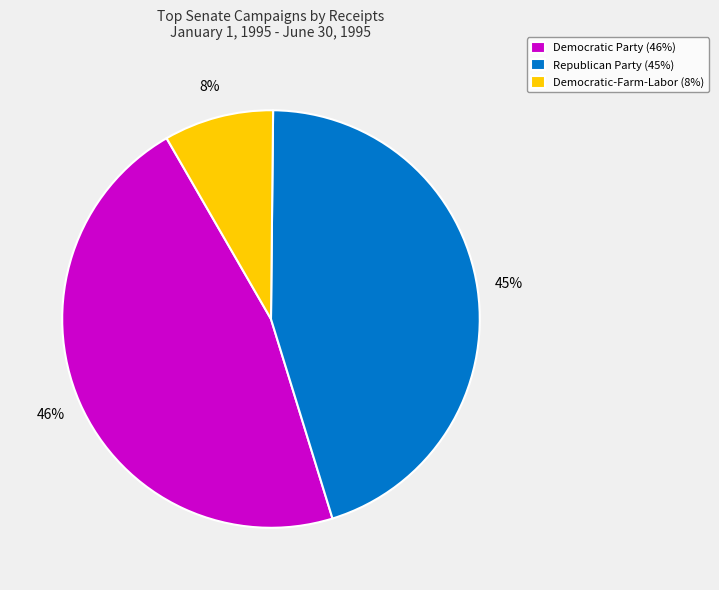

The Democratic-Farm-Labor (8%) slice represents 20% of the pie. True or false?

False